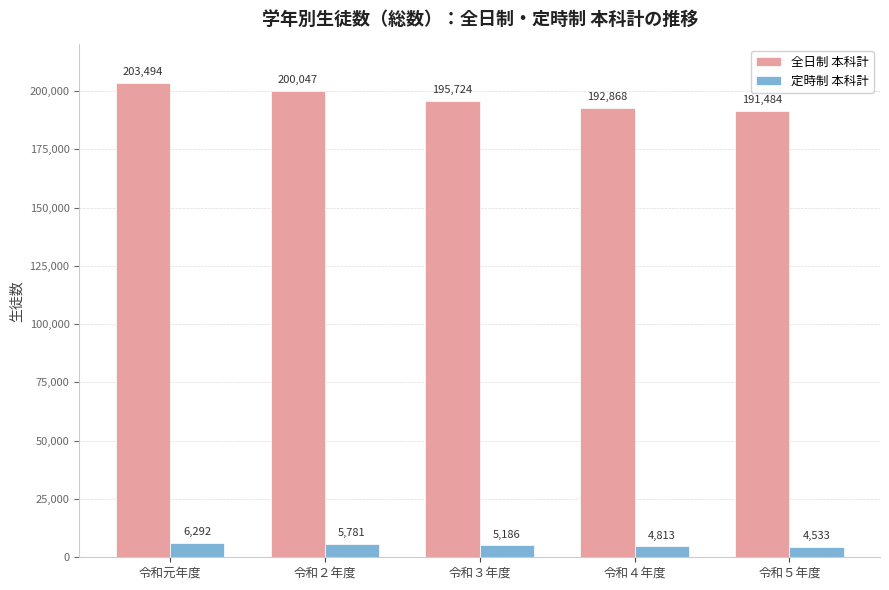

Where is 全日制 本科計 nearest to the value 197489?

令和３年度